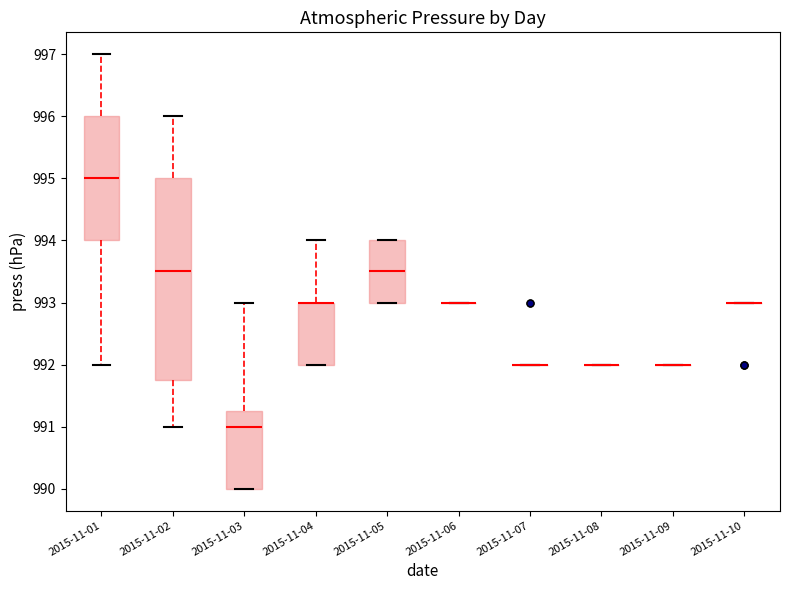

Comparing the boxes themselves (not the whiskers), which one is the tallest?

2015-11-02